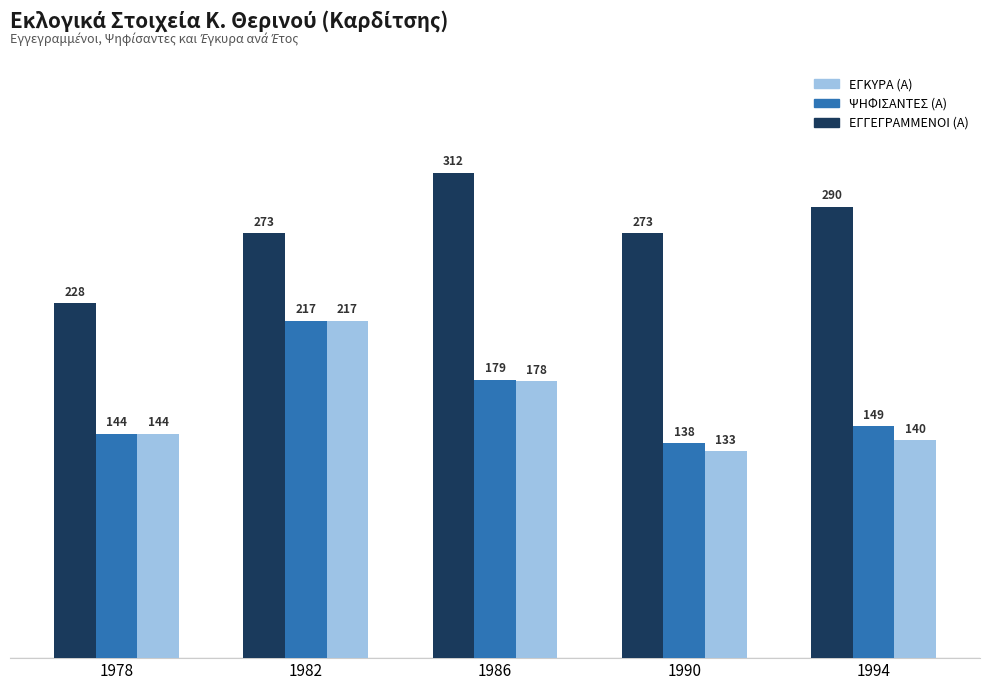

Does the chart contain any negative values?

No